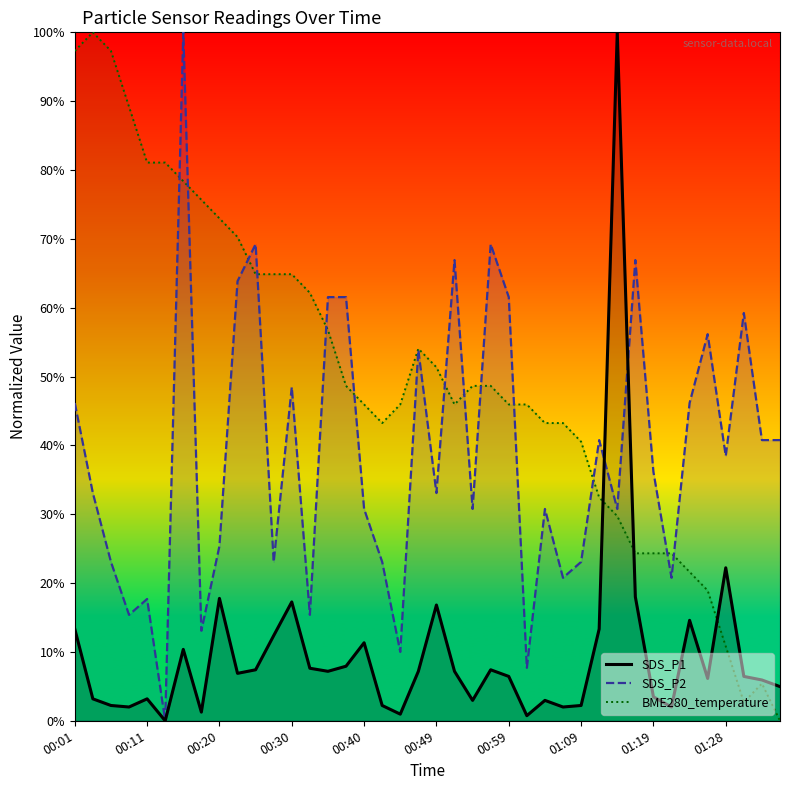

What is the maximum value shown in the chart?

100.0